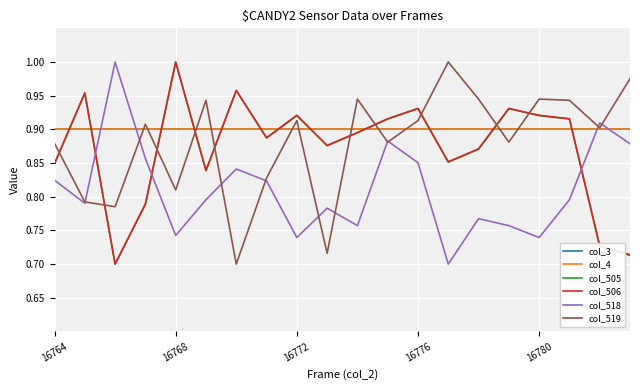

What is the maximum value for col_505?

1.0